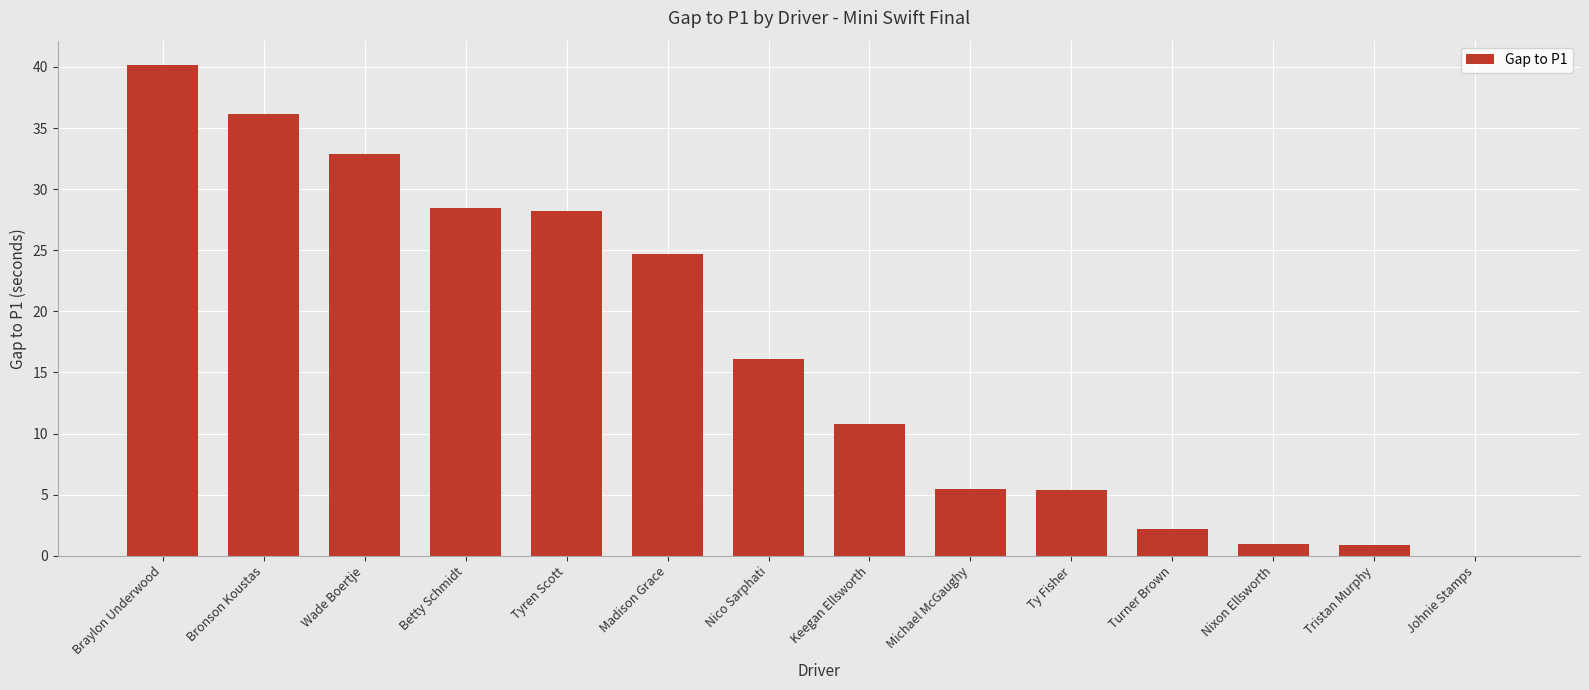

Approximately how many times larger is the value at Michael McGaughy compared to Keegan Ellsworth?

0.5